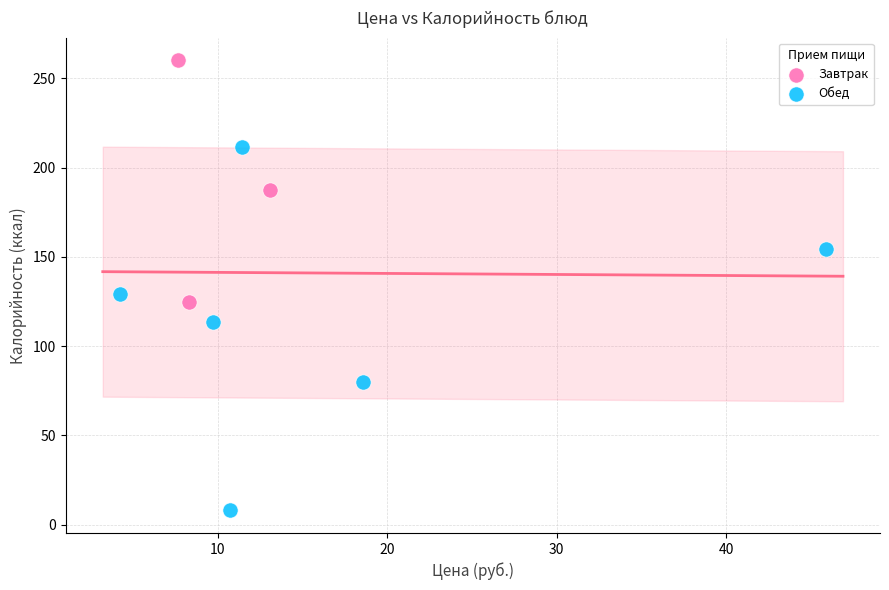

Which series reaches the minimum Y coordinate?

Обед